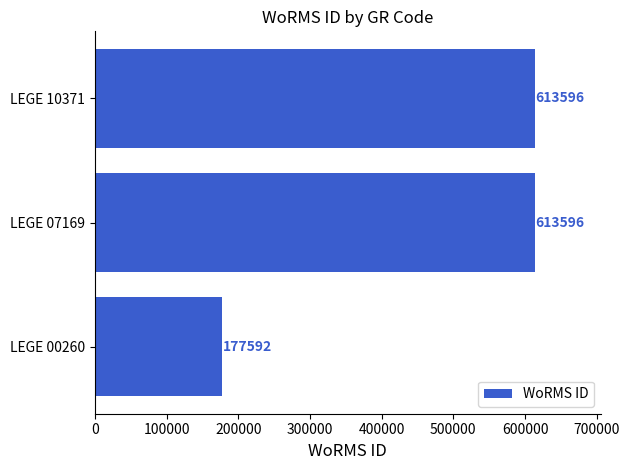

Where is the data nearest to the value 395594?

LEGE 00260